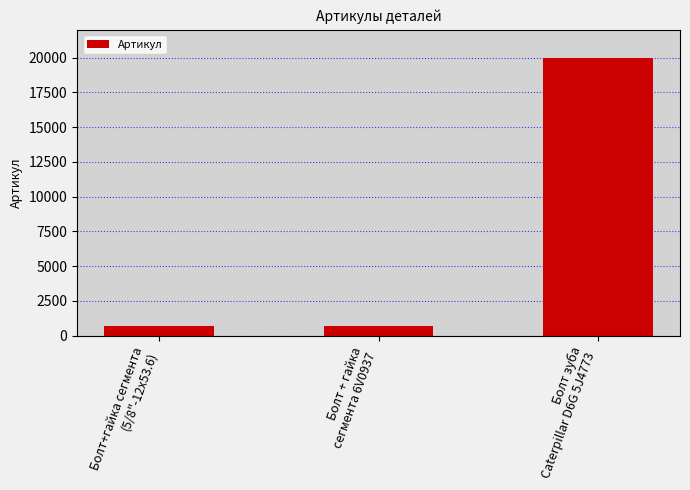

Is it true that the value at Болт зуба
Caterpillar D6G 5J4773 is 30732?

False